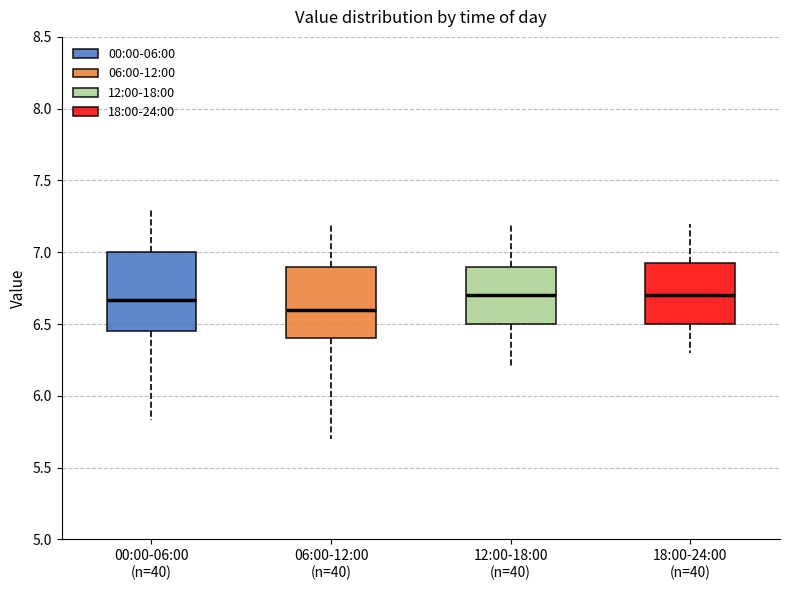

Reading left to right, read every box against the y-axis: the position of its median line, the range the box covers, and the ends of its whiskers. The values are not printed on the chart, so give them approximately, as read against the axis.

00:00-06:00 (n=40): median 6.65, box 6.45 to 7.00, whiskers 5.85 to 7.30
06:00-12:00 (n=40): median 6.60, box 6.40 to 6.90, whiskers 5.70 to 7.20
12:00-18:00 (n=40): median 6.70, box 6.50 to 6.90, whiskers 6.20 to 7.20
18:00-24:00 (n=40): median 6.70, box 6.50 to 6.95, whiskers 6.30 to 7.20